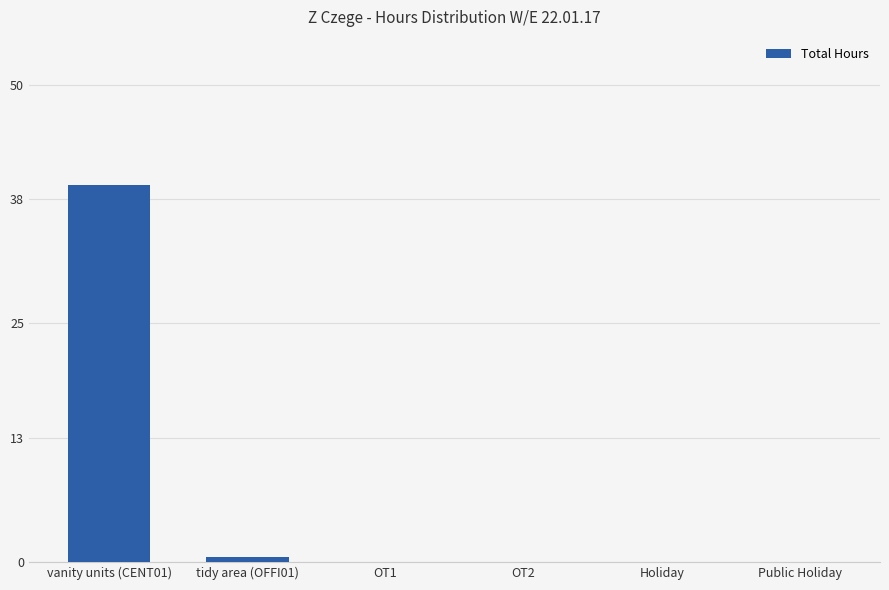

Count the number of data series in this chart.

1